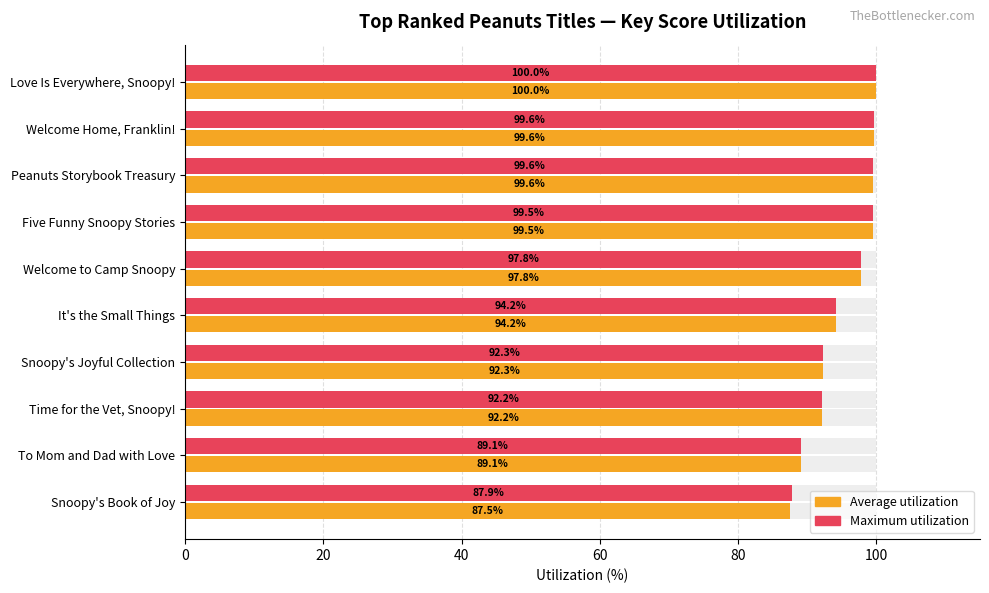

What is the greatest value displayed?

100.0